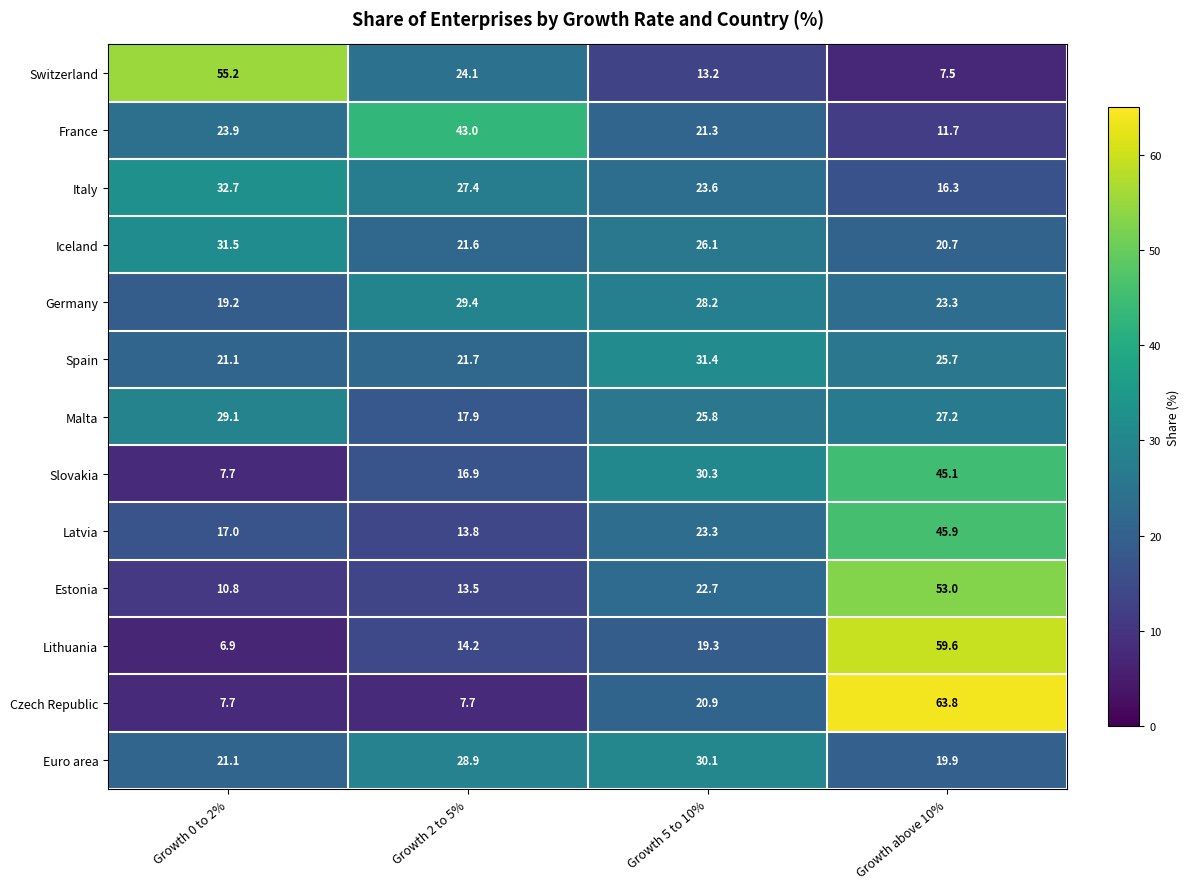

How many data points does each series have?

4